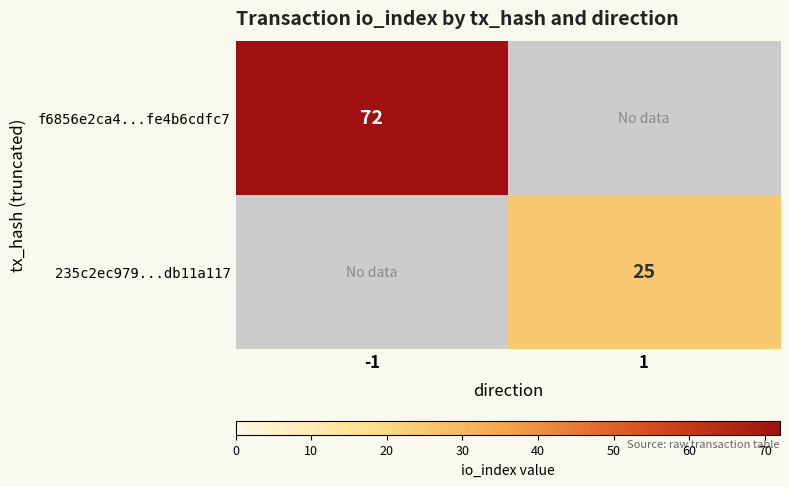

Between 1 and -1, which is larger?

-1